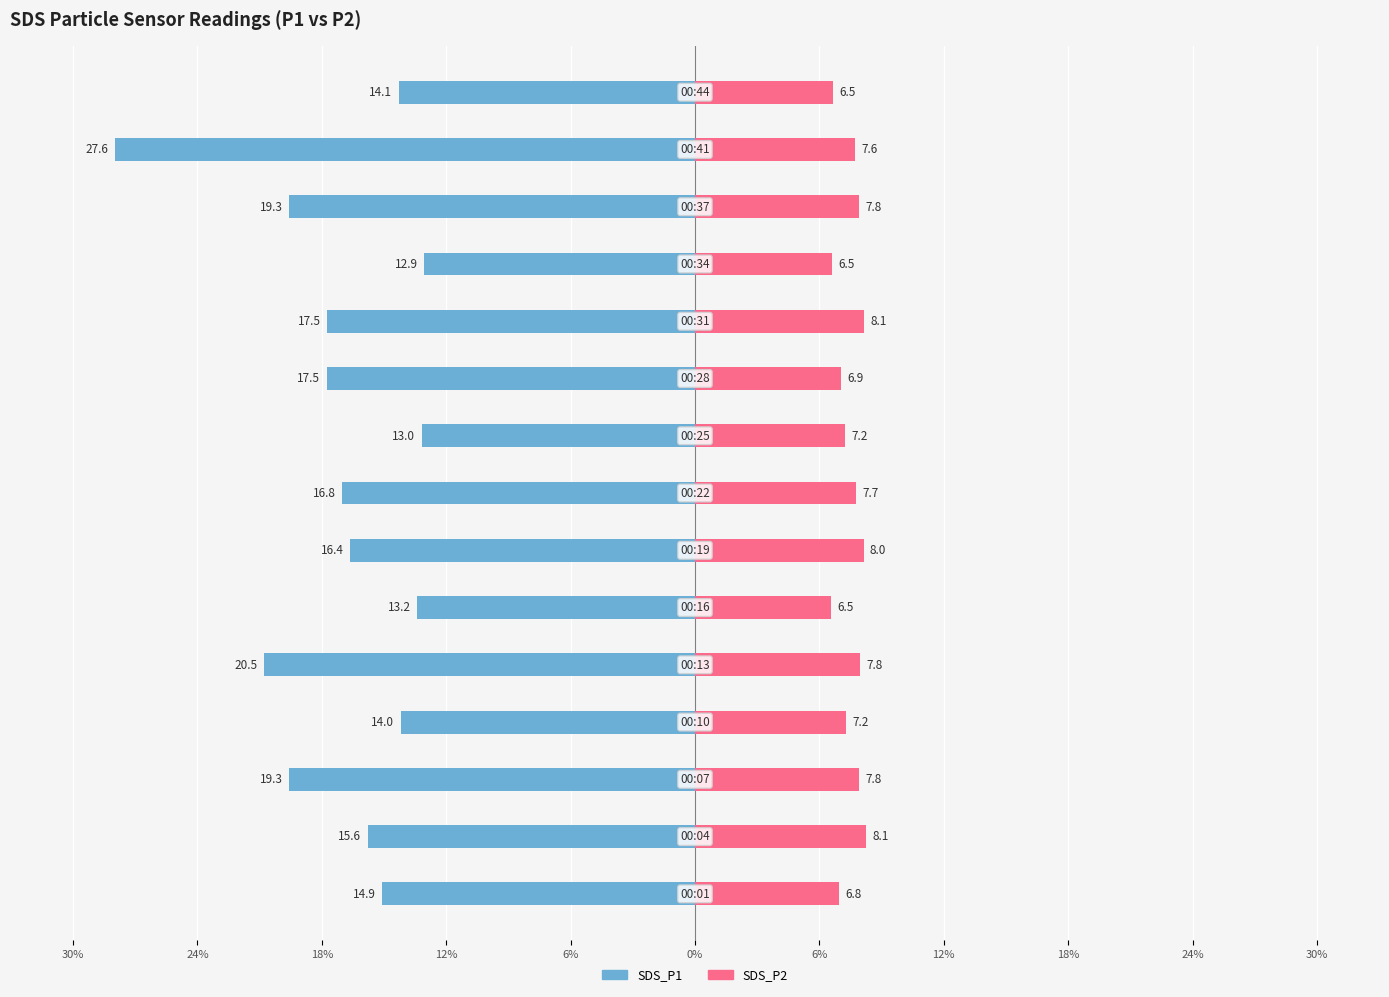

The SDS_P2 series shows 4.1 at 12%. True or false?

False